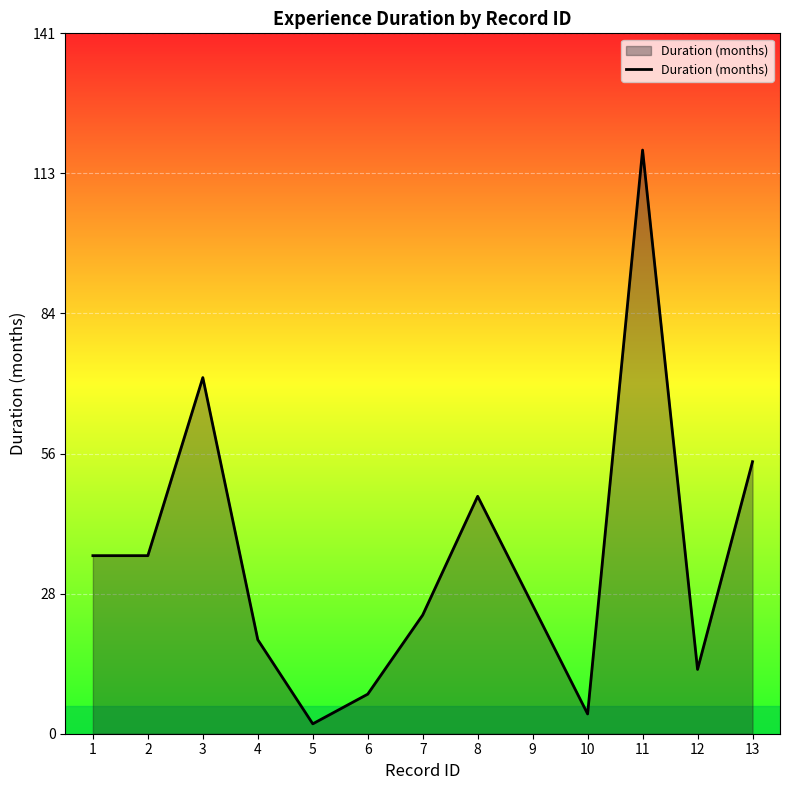

Does the chart have visible grid lines?

Yes